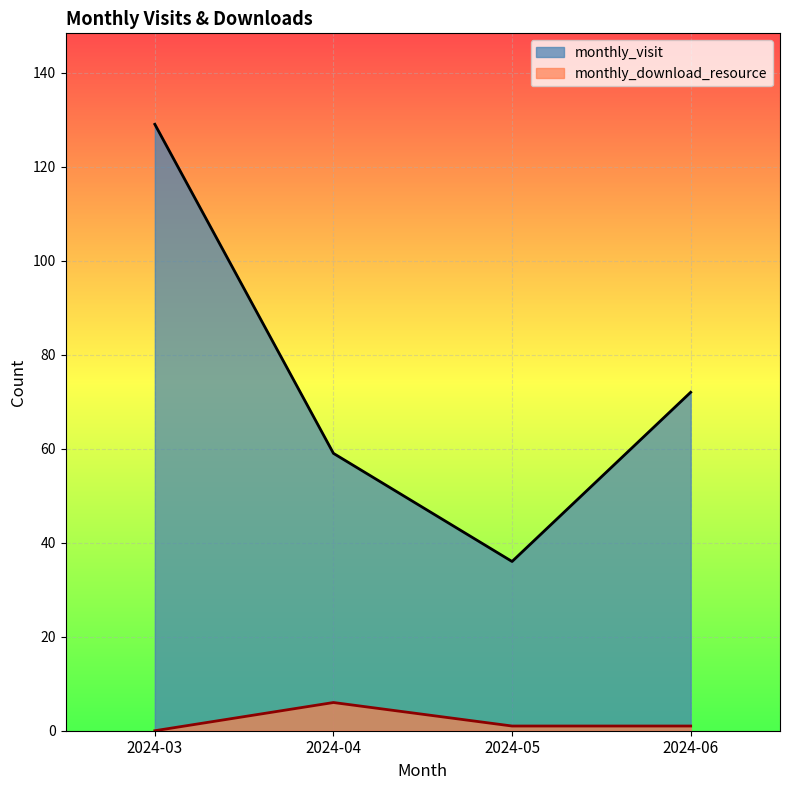

Between 2024-04 and 2024-05, which series saw the biggest shift?

monthly_visit